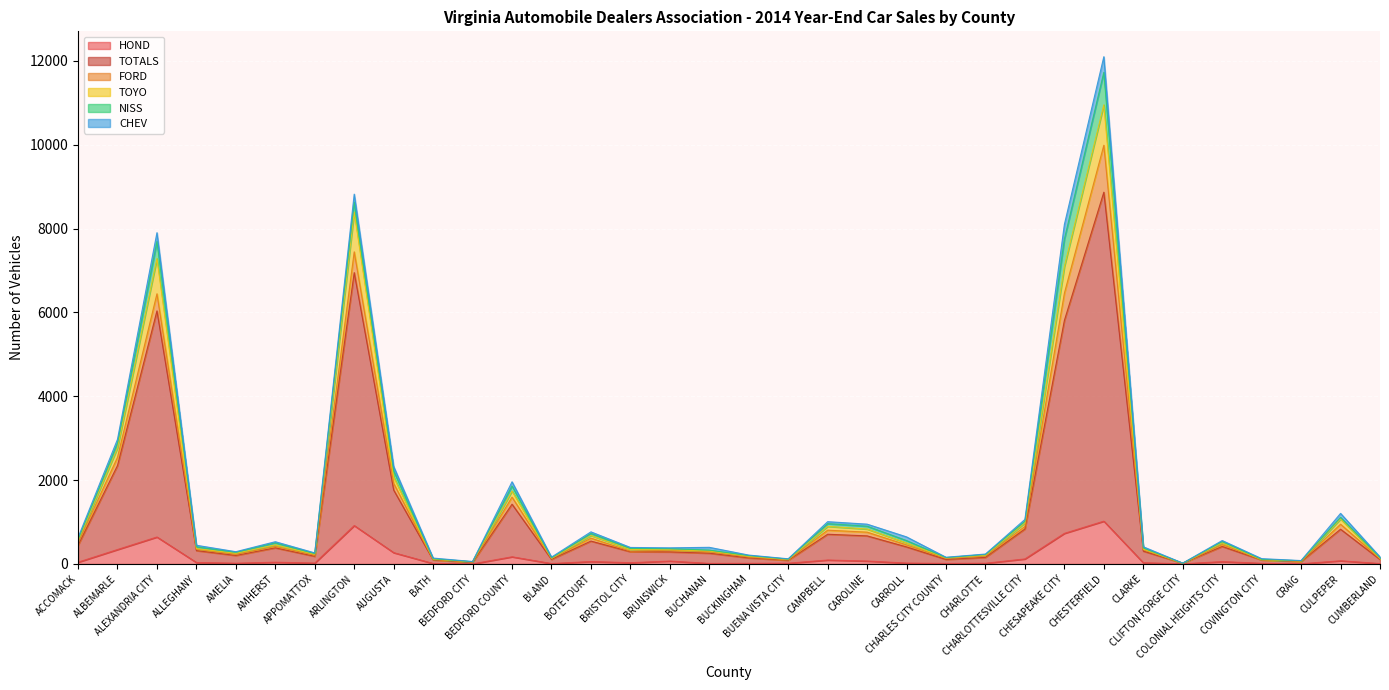

What is the label of the 34th point from the left?

CUMBERLAND